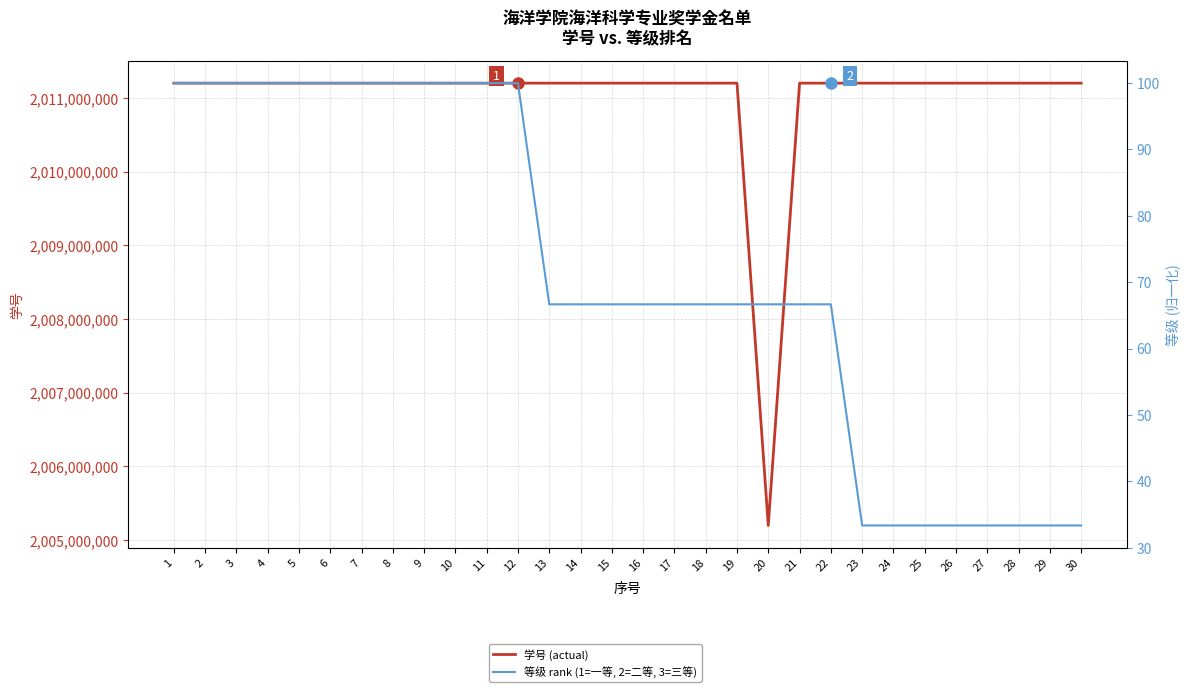

What is the value of the 等级 rank (1=一等, 2=二等, 3=三等) point at the 16th from the left?

66.7